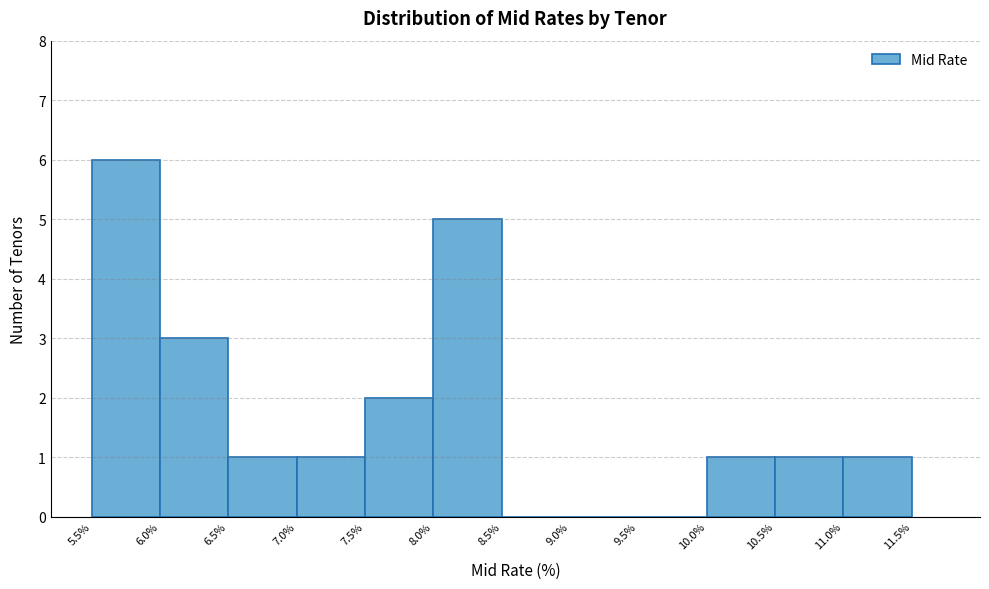

Reading left to right, list every bar in this chart as the range it spans on the x-axis followed by its height. The values are not printed on the chart, so give them approximately, as read against the axis.

5.5% to 6.0%: 6
6.0% to 6.5%: 3
6.5% to 7.0%: 1
7.0% to 7.5%: 1
7.5% to 8.0%: 2
8.0% to 8.5%: 5
8.5% to 9.0%: 0
9.0% to 9.5%: 0
9.5% to 10.0%: 0
10.0% to 10.5%: 1
10.5% to 11.0%: 1
11.0% to 11.5%: 1